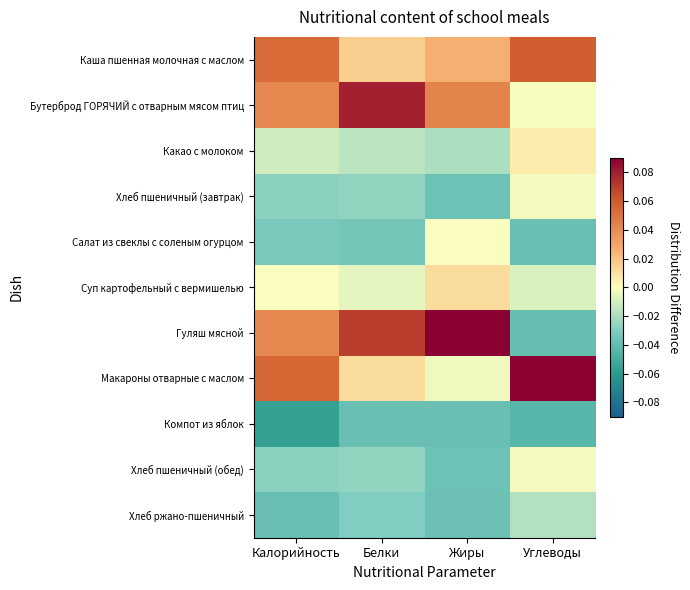

Which series changed the most between Белки and Жиры?

Бутерброд ГОРЯЧИЙ с отварным мясом птиц